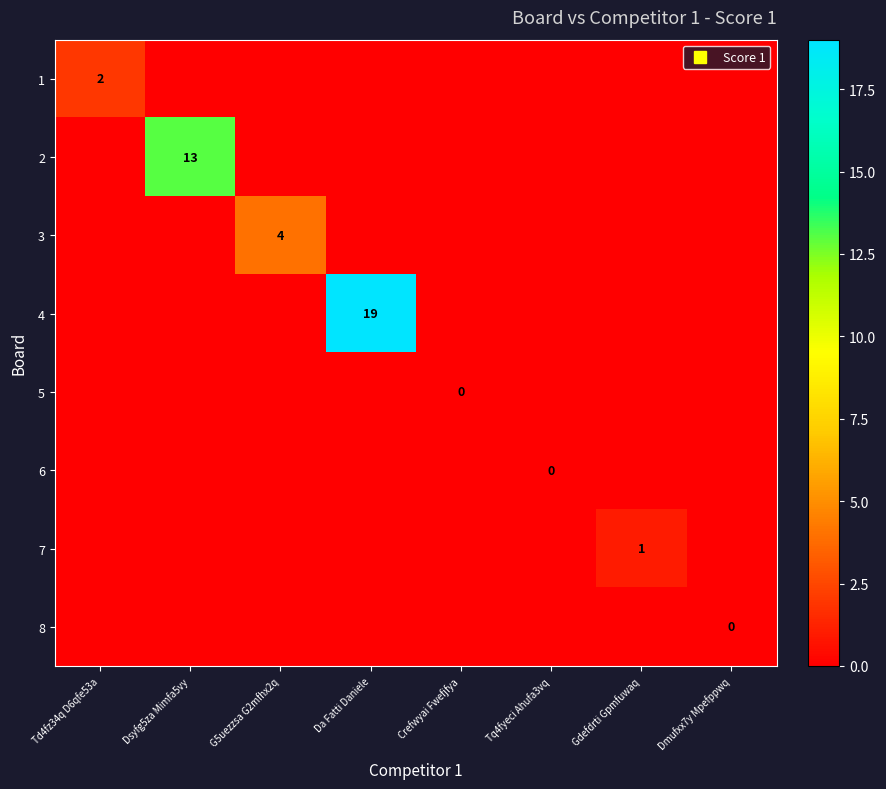

Rank the series by their maximum value, from highest to lowest.

4, 2, 3, 1, 7, 5, 6, 8